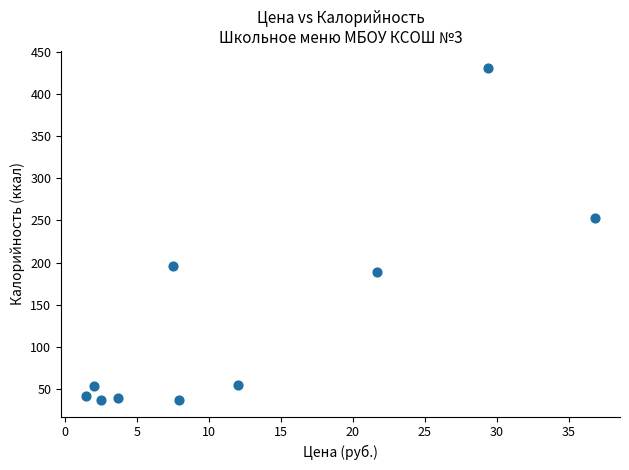

What Y value in the scatter plot is closest to 234?

253.1